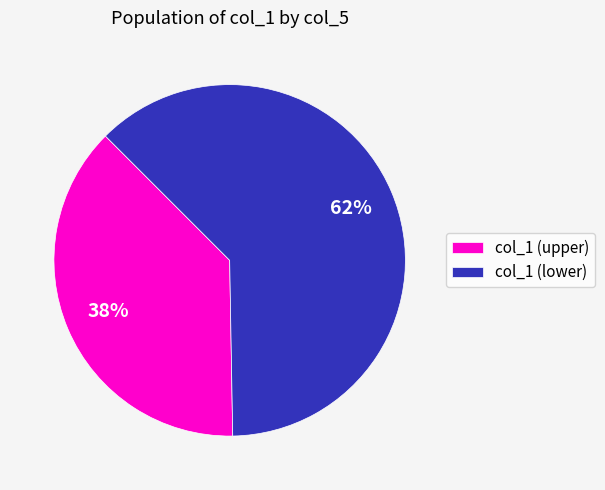

True or false: col_1 (lower) accounts for 62% of the total.

True